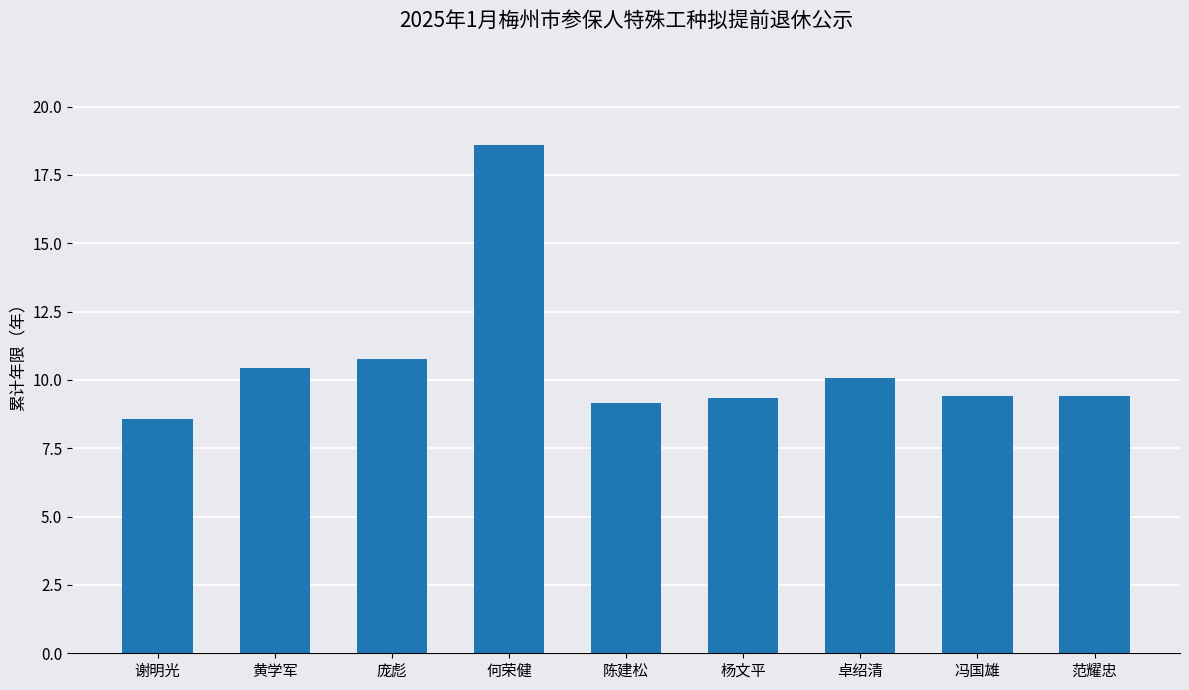

Which label corresponds to the largest value in the chart?

何荣健